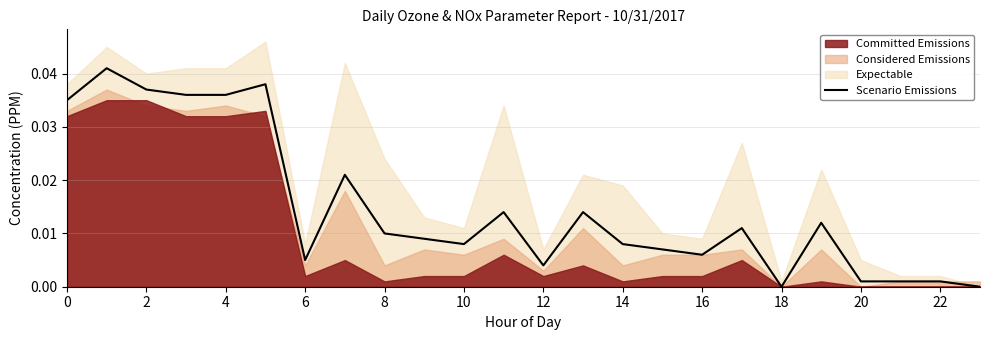

How many data points does each series have?

24